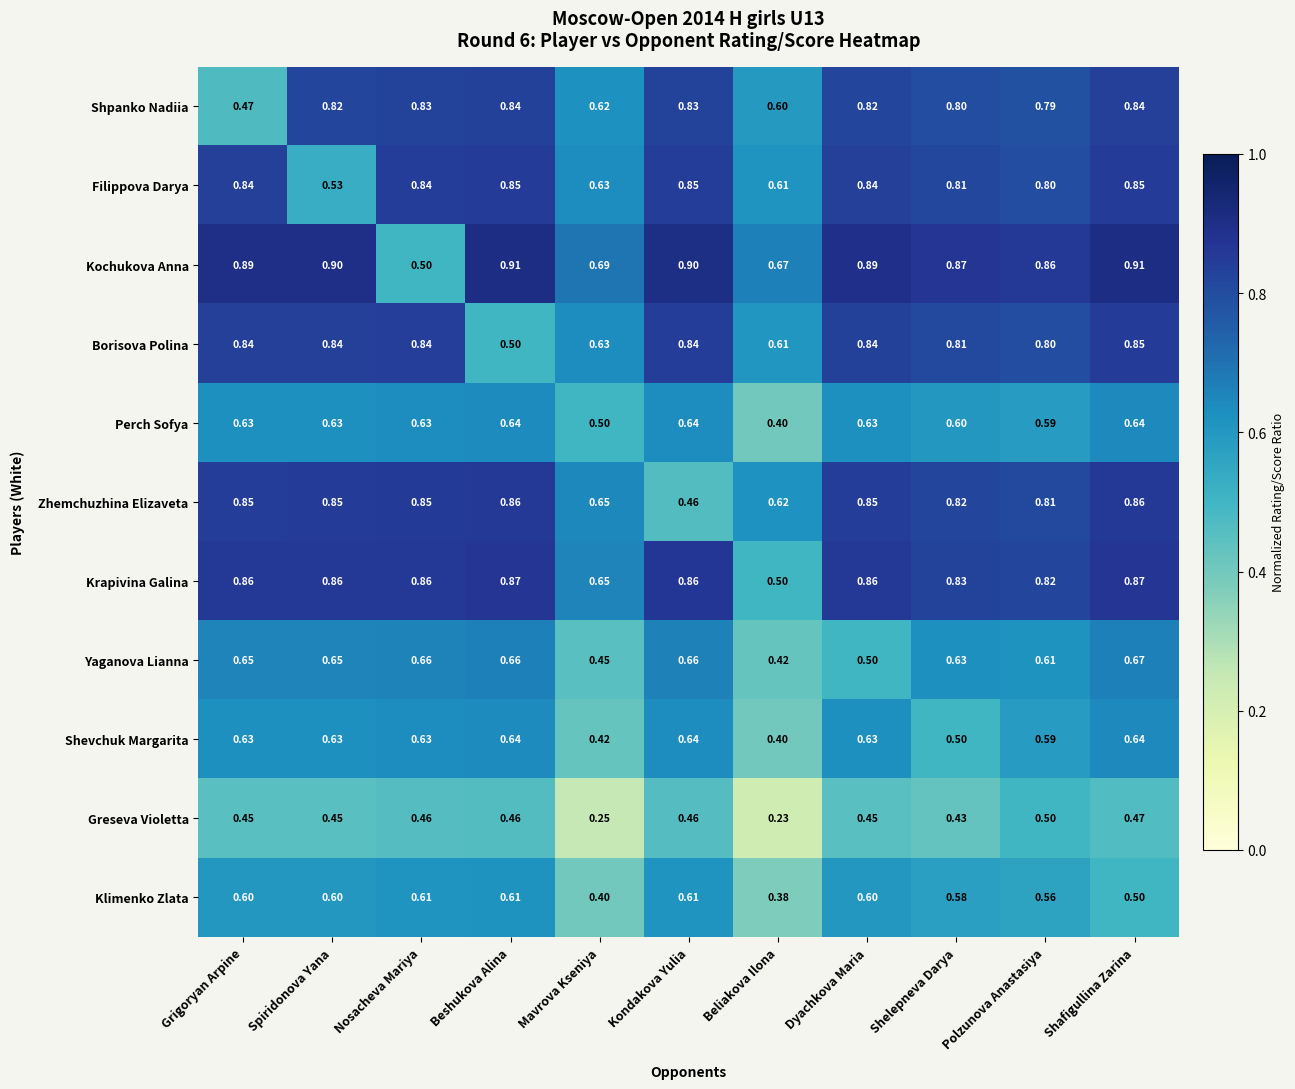

Where is Greseva Violetta nearest to the value 0?

Beliakova Ilona